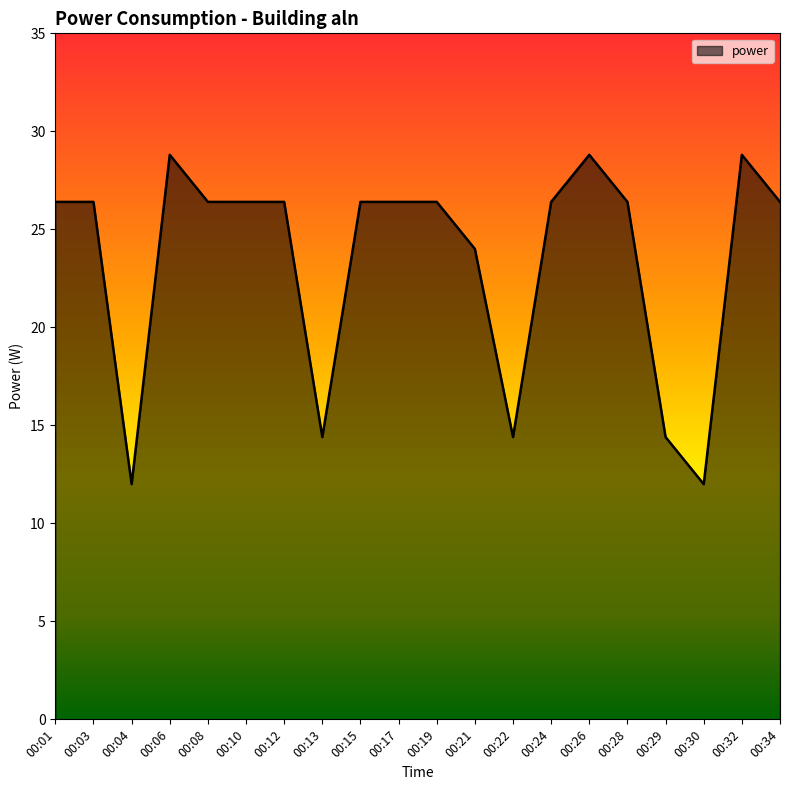

How many values are below 26?

6